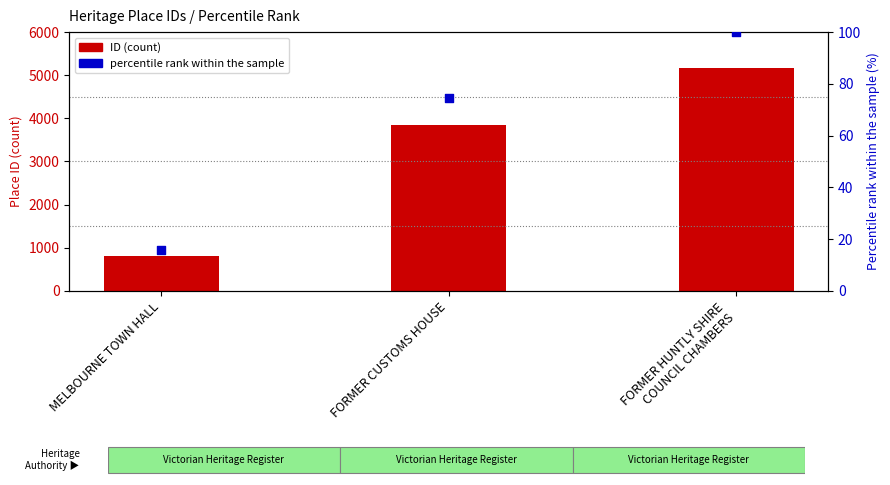

Is the value of Percentile rank within the sample at FORMER HUNTLY SHIRE
COUNCIL CHAMBERS greater than the value of ID (Place Number) at MELBOURNE TOWN HALL?

No